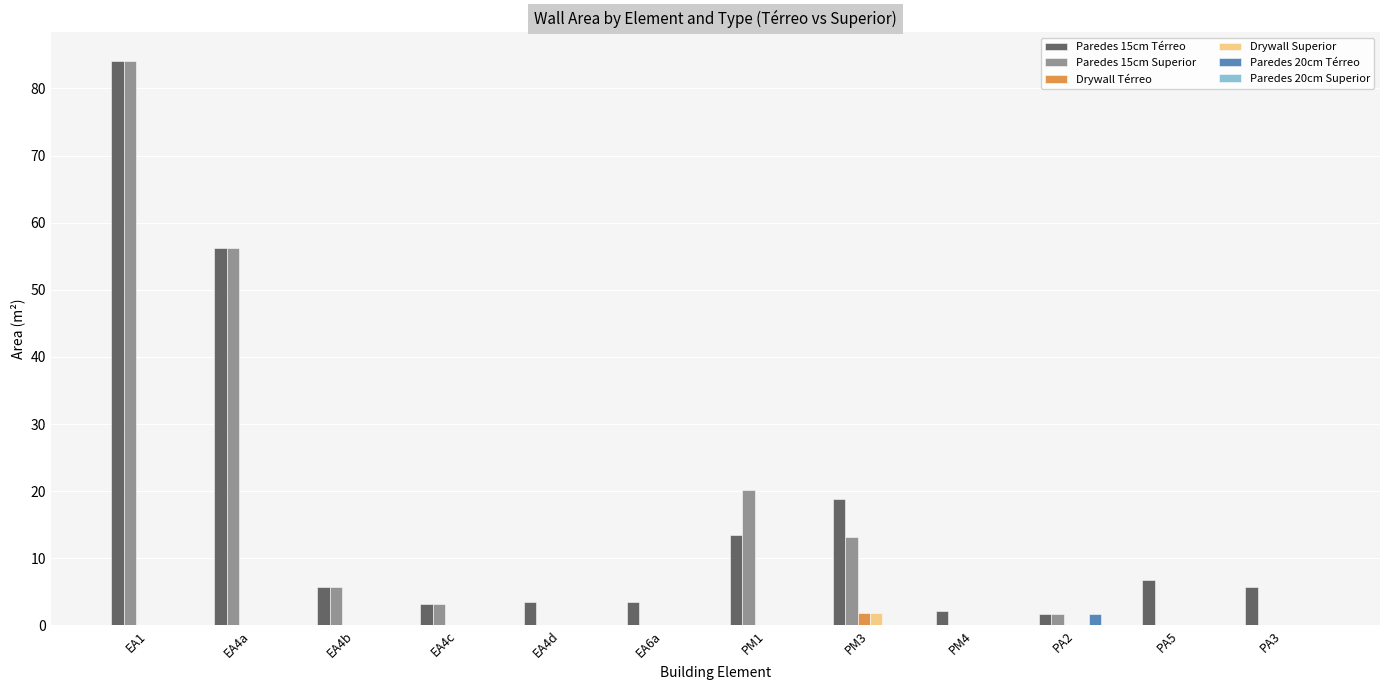

What is the sum of all Drywall Térreo values?

1.9